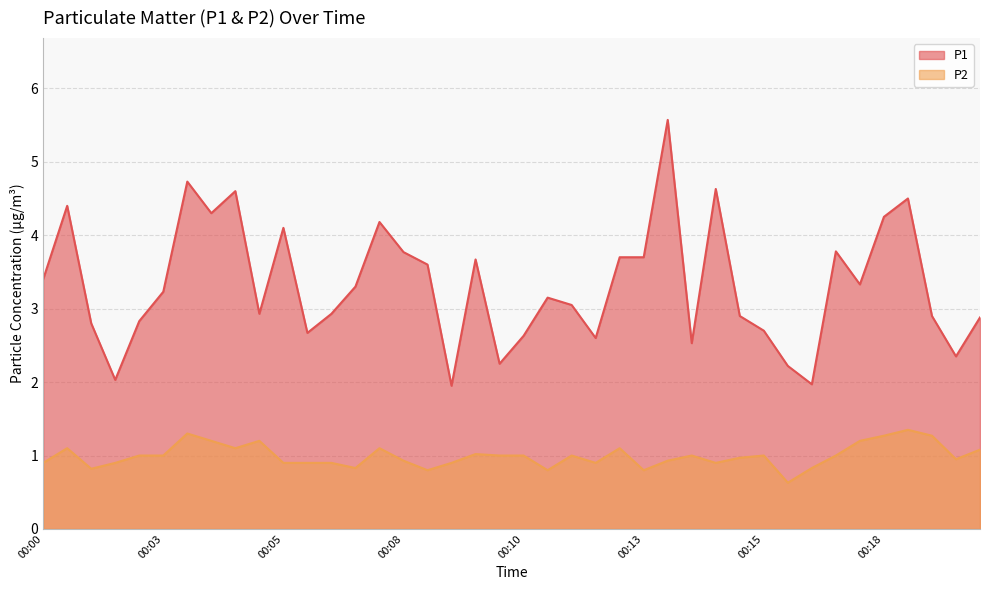

Is the value of P2 at 00:17 greater than the value of P1 at 00:02?

No